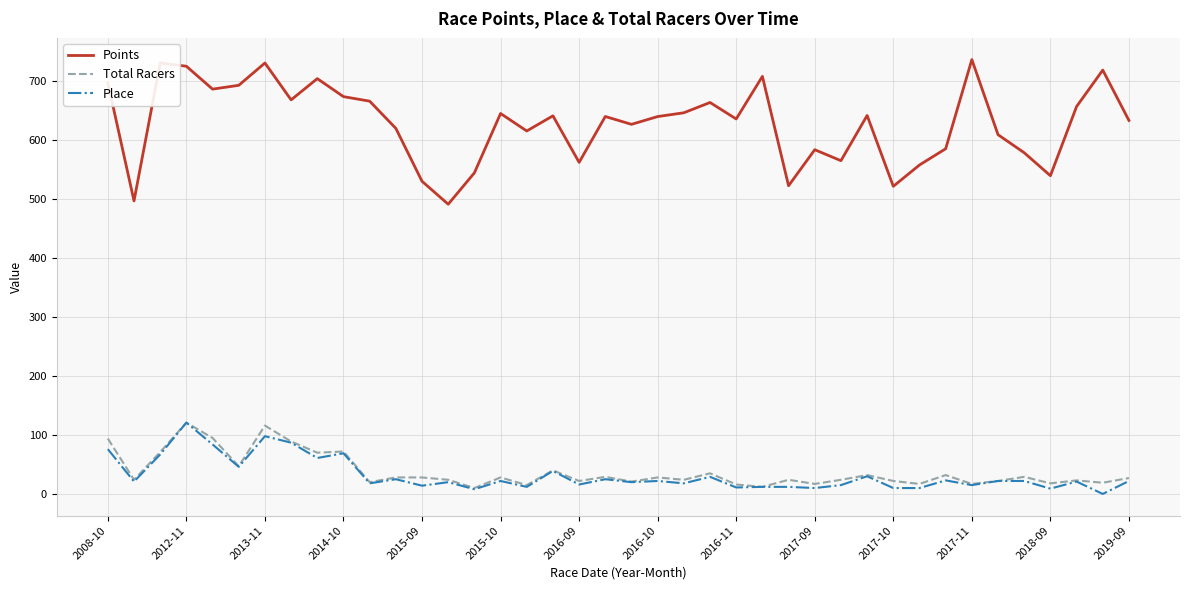

Which series has the largest range (max minus min)?

Points